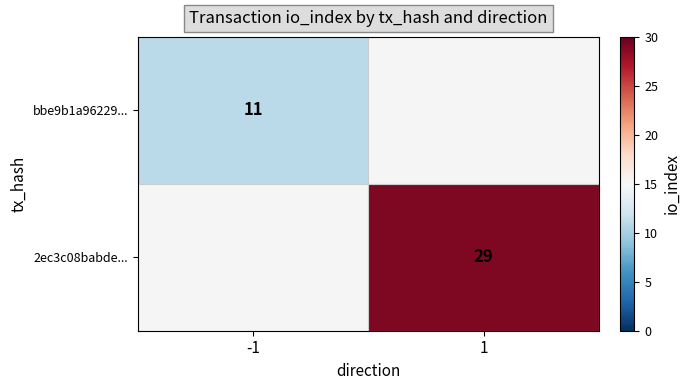

Is it true that bbe9b1a96229... equals 18 at -1?

False